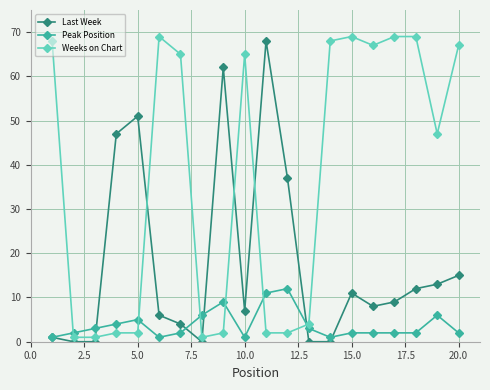

Reading left to right, what are all the values shown in this chart?

Last Week: 1	0	0	47	51	6	4	0	62	7	68	37	0	0	11	8	9	12	13	15
Peak Position: 1	2	3	4	5	1	2	6	9	1	11	12	3	1	2	2	2	2	6	2
Weeks on Chart: 68	1	1	2	2	69	65	1	2	65	2	2	4	68	69	67	69	69	47	67